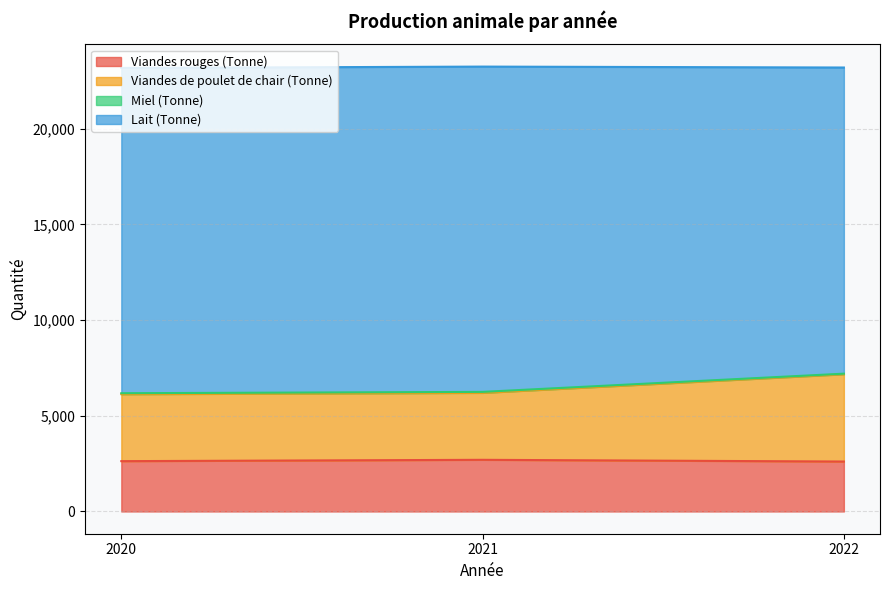

What is the total value across all series at 2021?

23250